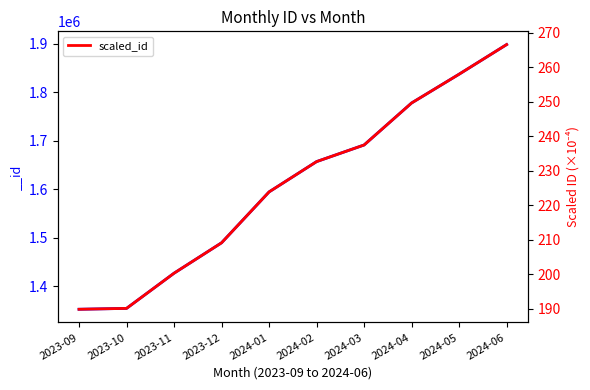

What is the ratio of the value at 2024-01 to the value at 2023-09?

1.2